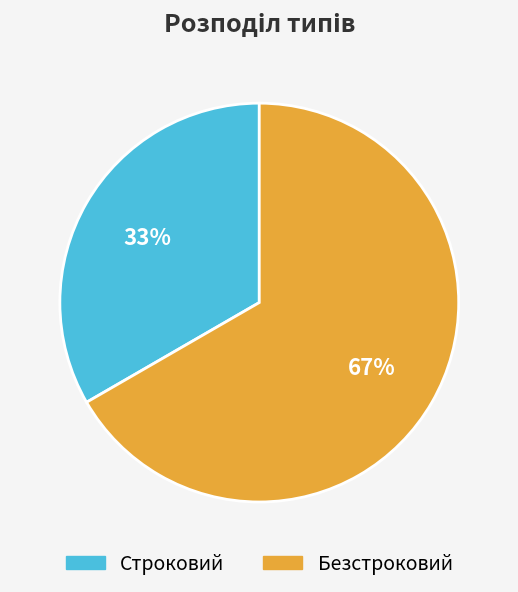

Which category has the biggest portion of the pie?

Безстроковий